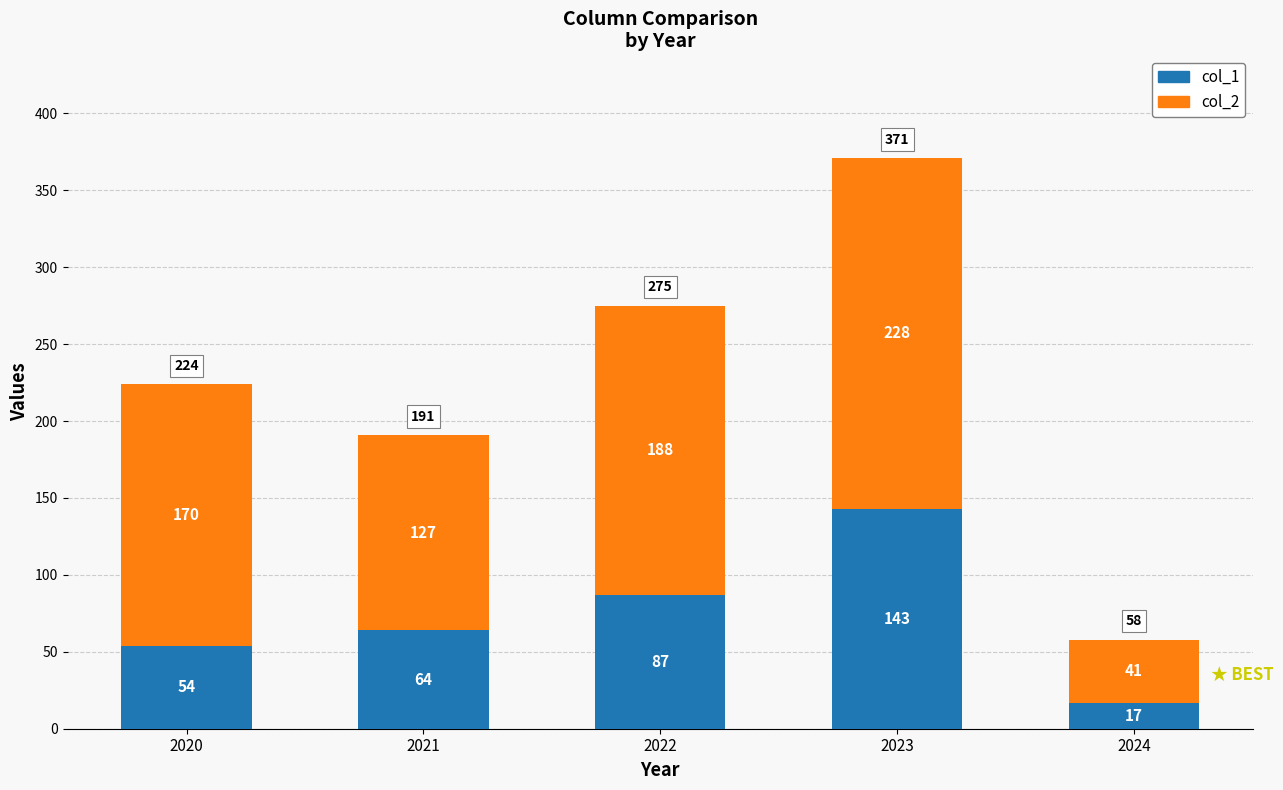

At which category is the sum across all series the highest?

2023